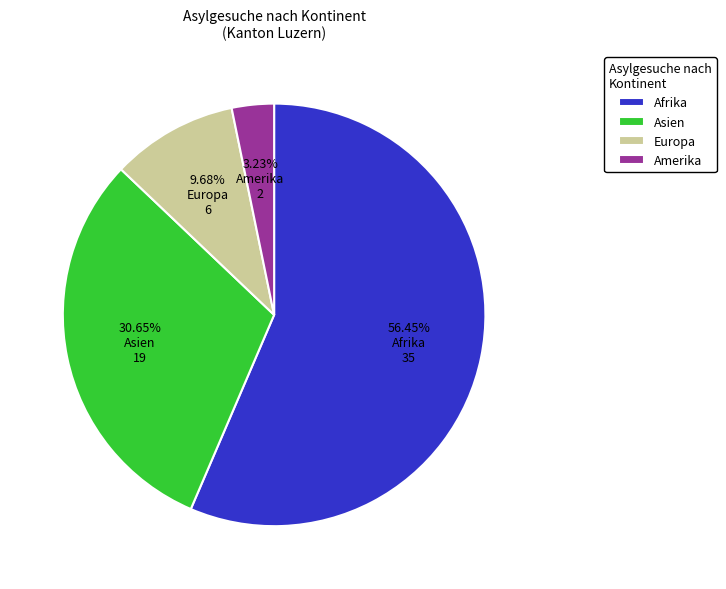

What is the ratio of the value at Amerika to the value at Asien?

0.1